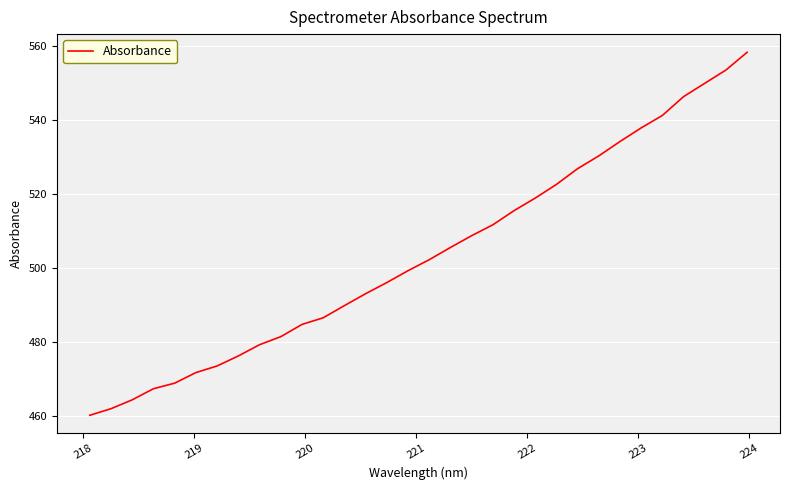

True or false: there are more than 0 points higher than both neighbors.

False